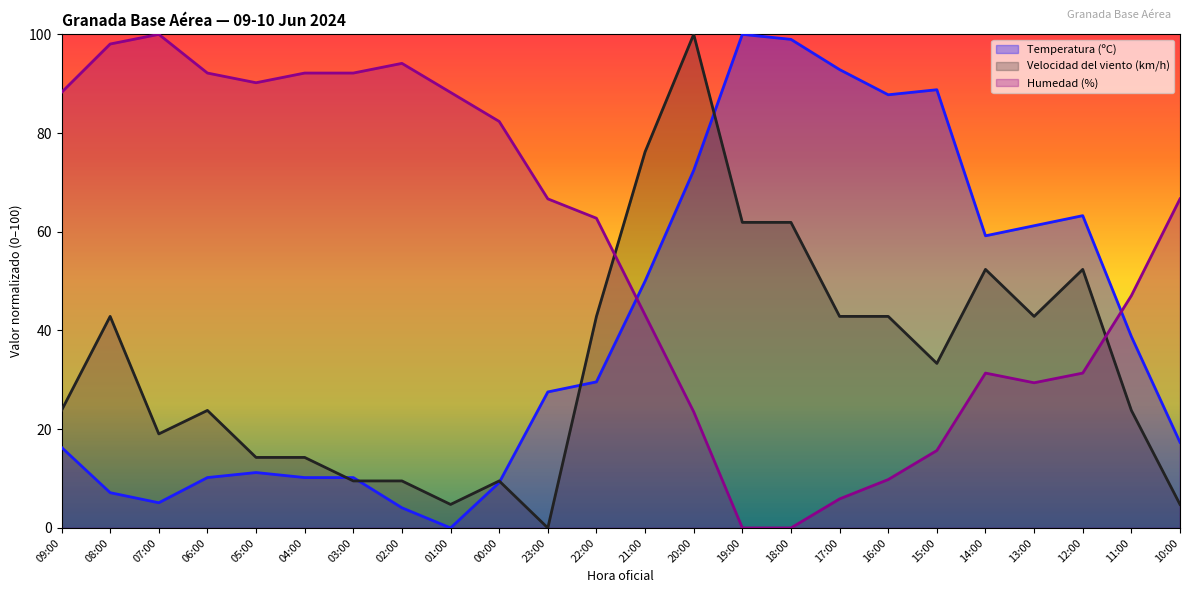

List the series in order of their peak value, highest first.

Temperatura (ºC), Velocidad del viento (km/h), Humedad (%)